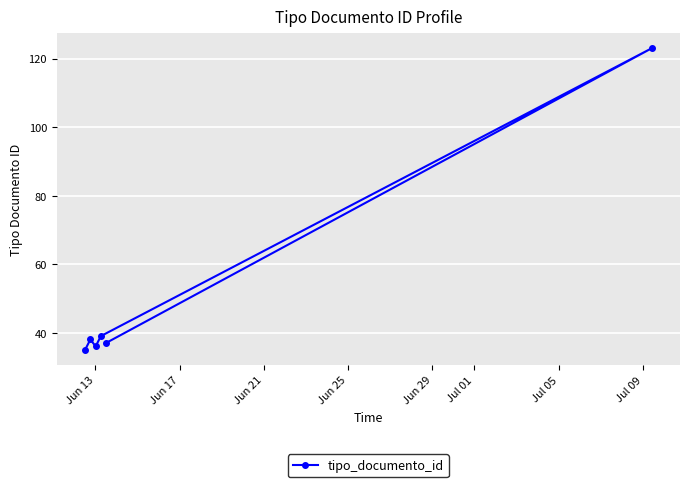

What is the minimum value shown in the chart?

35